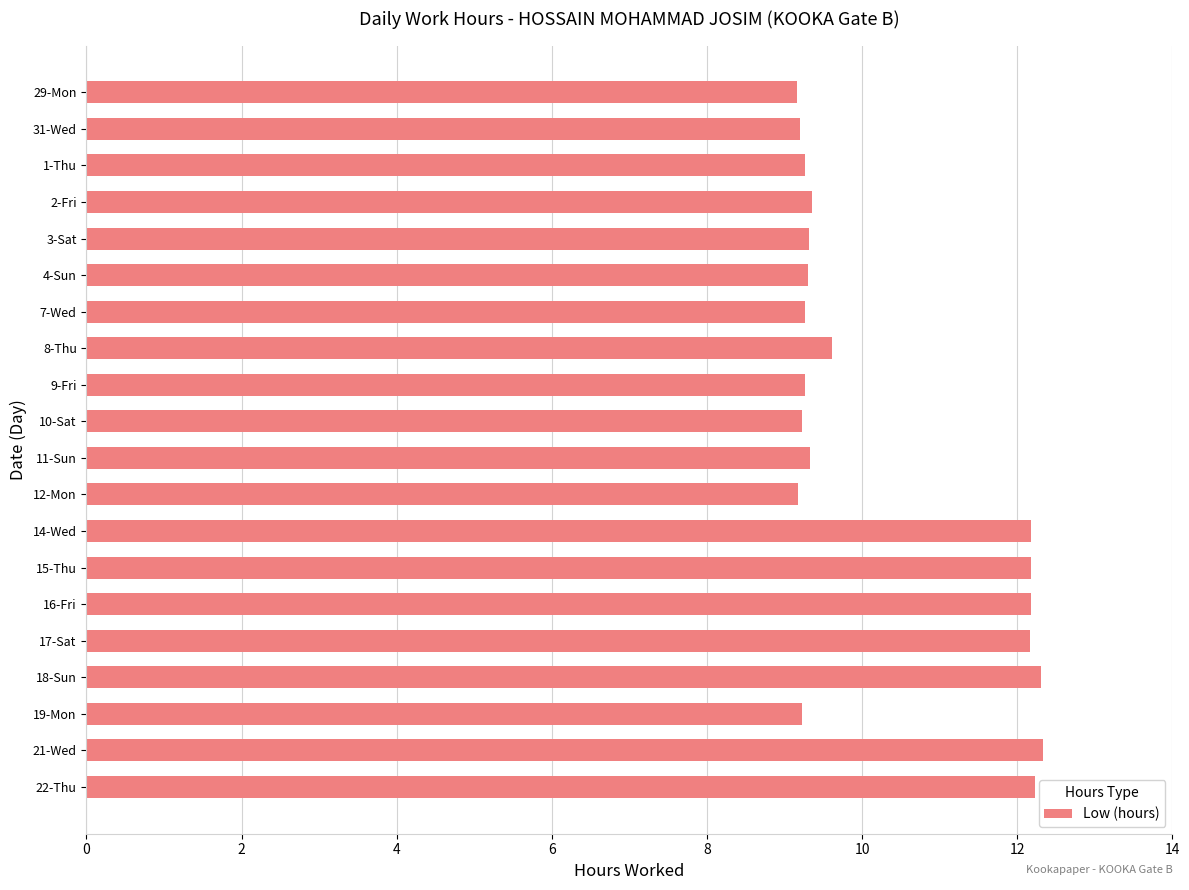

How many bars are there in total?

20